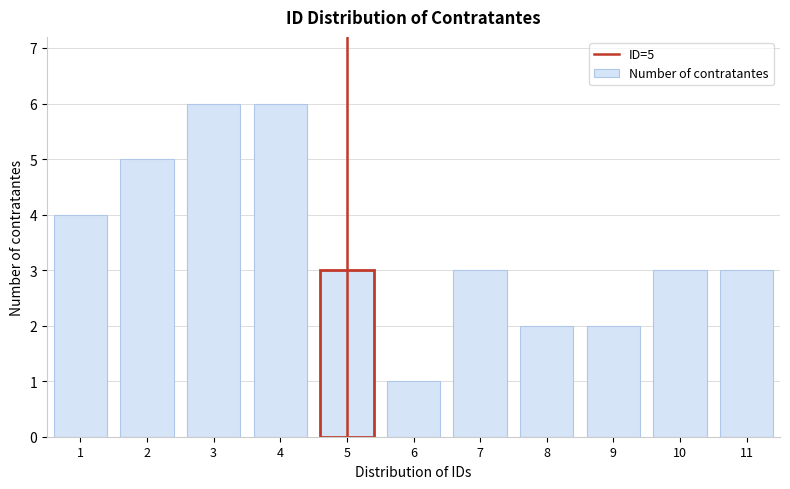

Reading left to right, what are all the values shown in this chart?

4	5	6	6	3	1	3	2	2	3	3